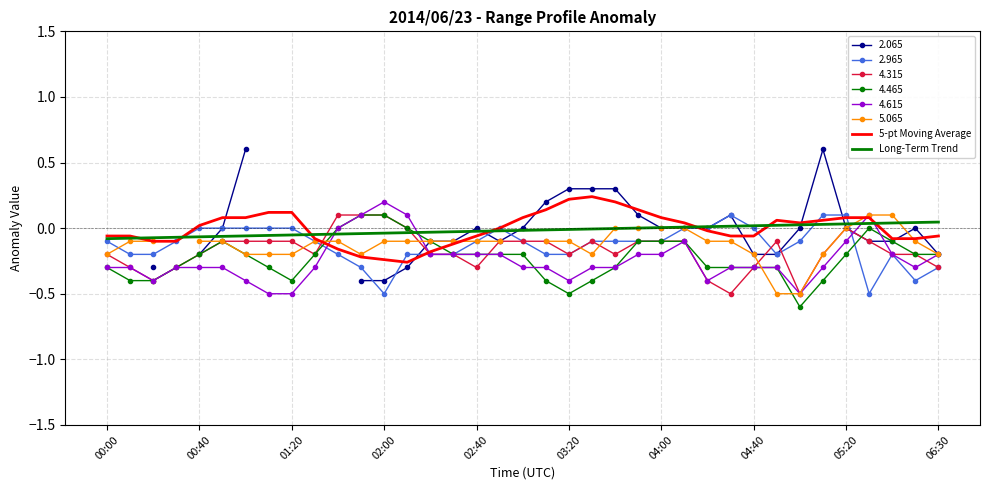

The value of 2.965 at 02:00 is -0.7. True or false?

False